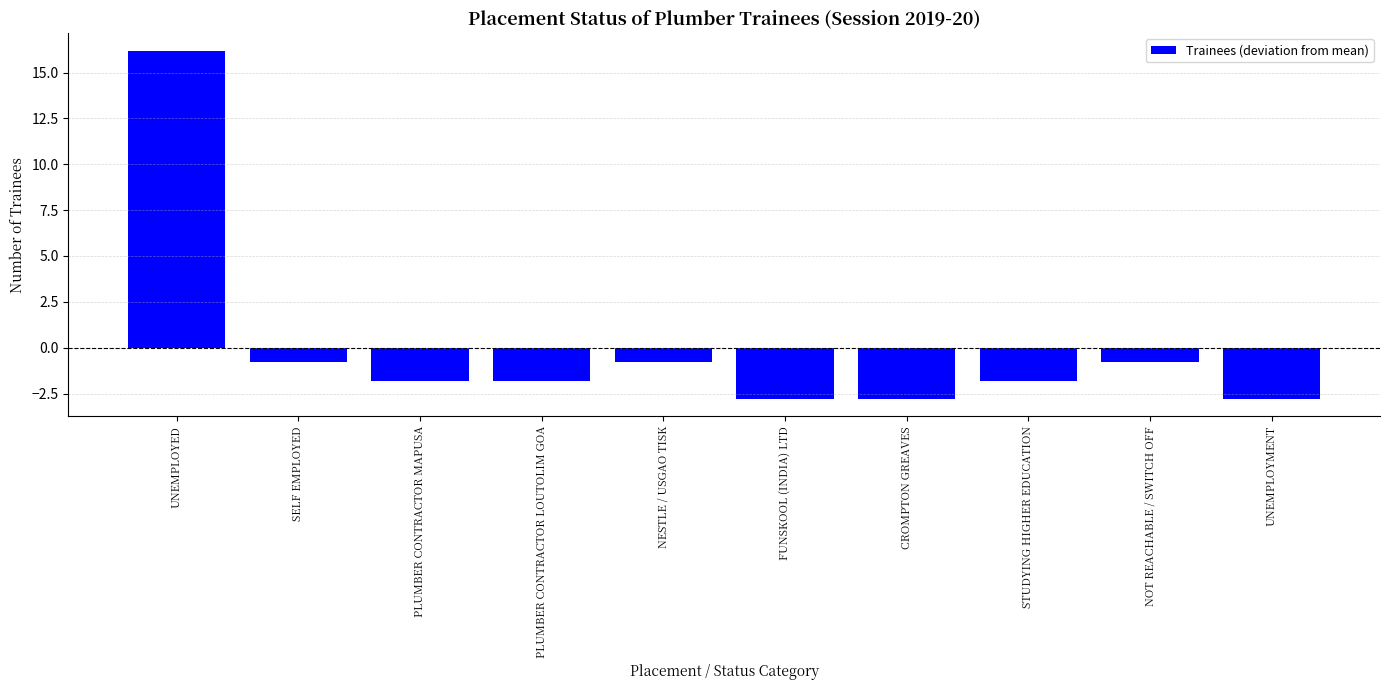

Is it true that the value at NESTLE / USGAO TISK is -0.8?

True